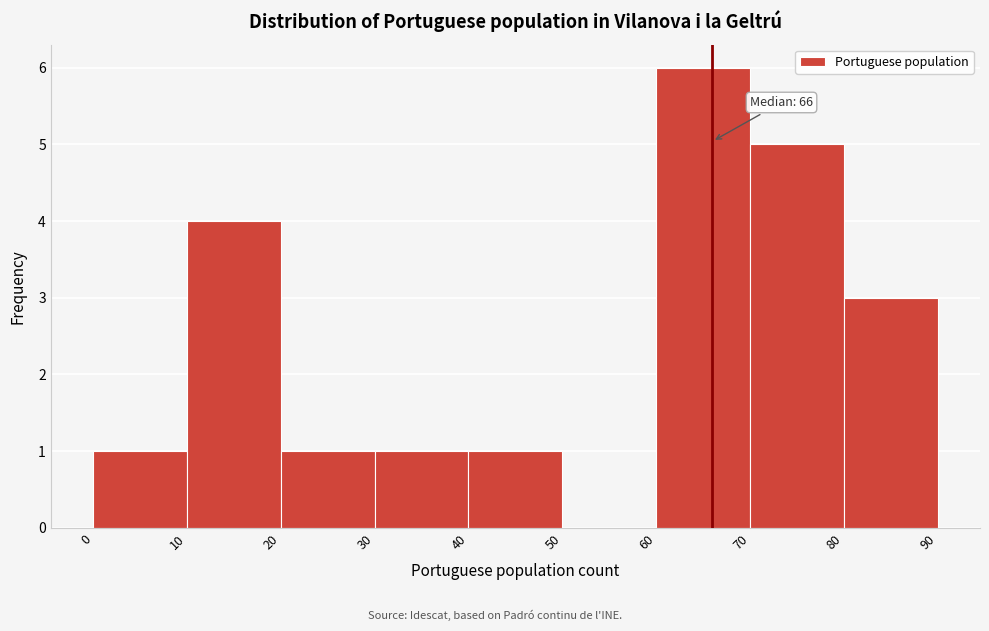

Which range on the x-axis has the tallest bar?

60 to 70